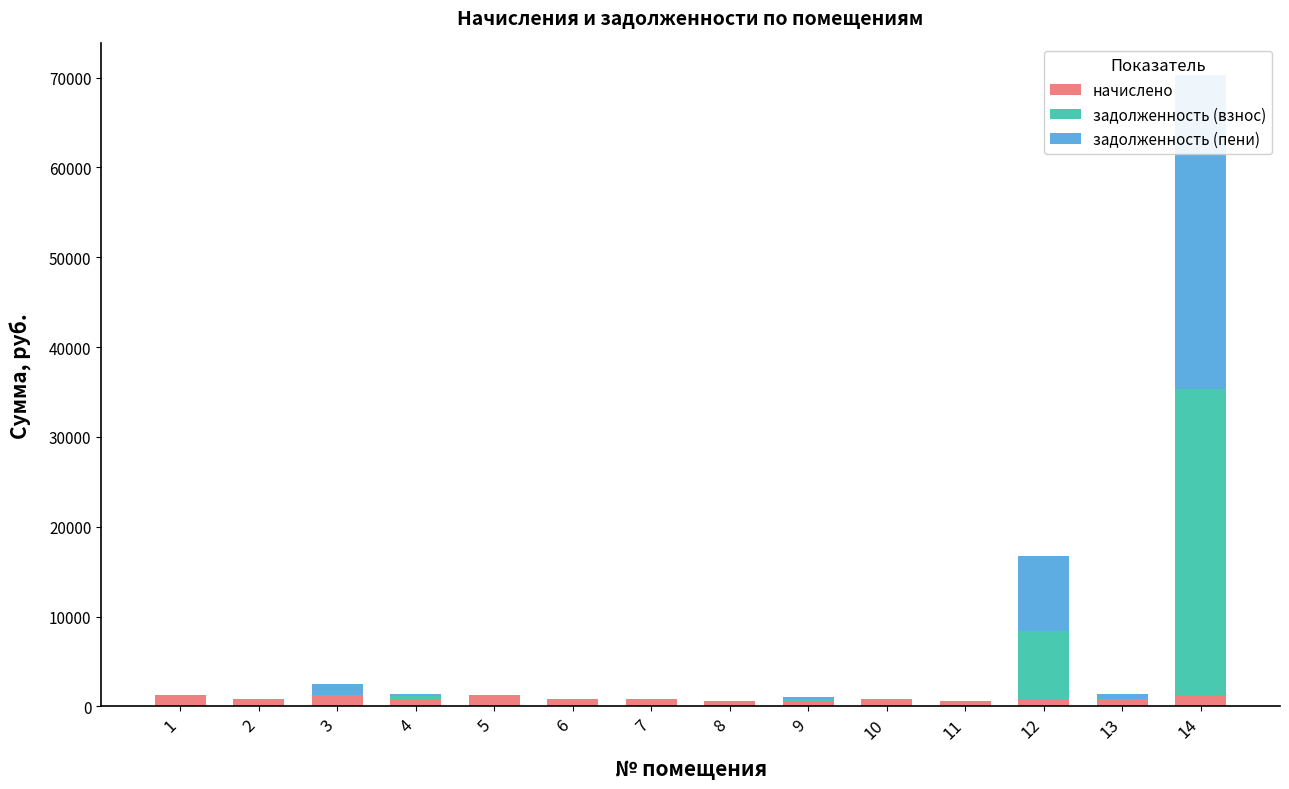

Which series changed the most between 5 and 6?

начислено